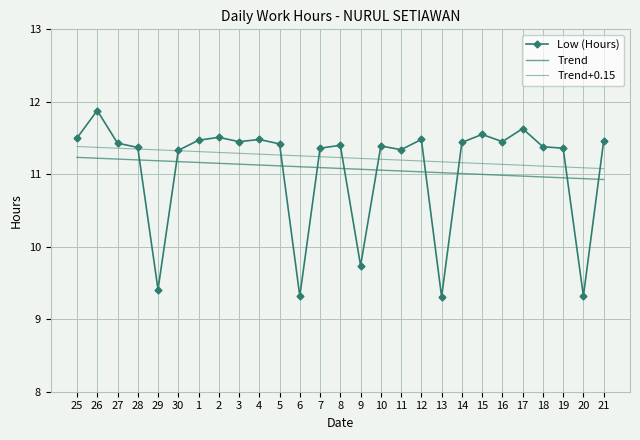

How many times do Low (Hours) and Trend+0.15 cross each other?

10